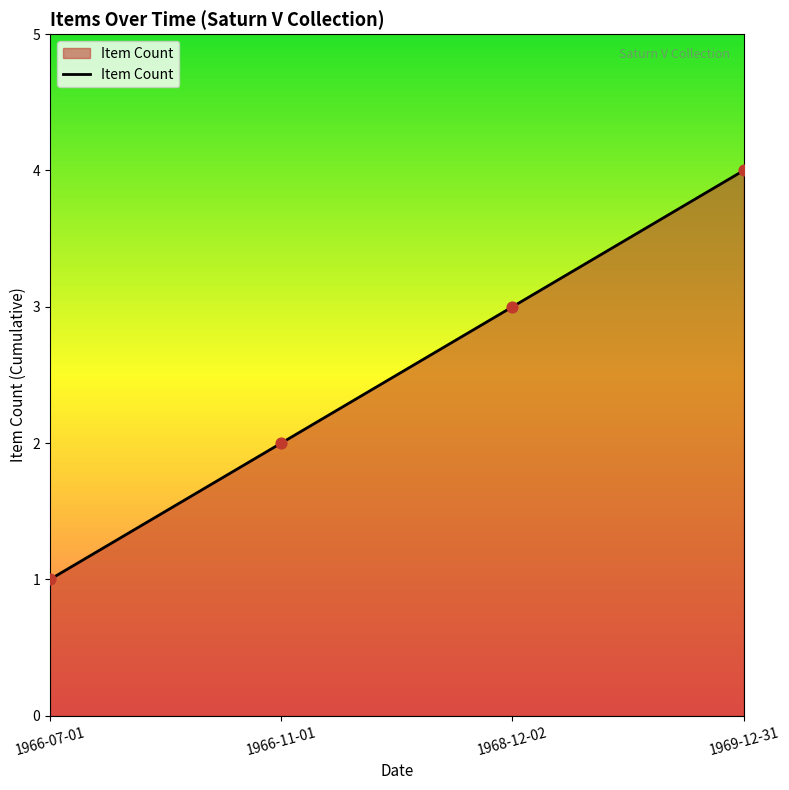

Which has a higher value, 1966-11-01 or 1966-07-01?

1966-11-01